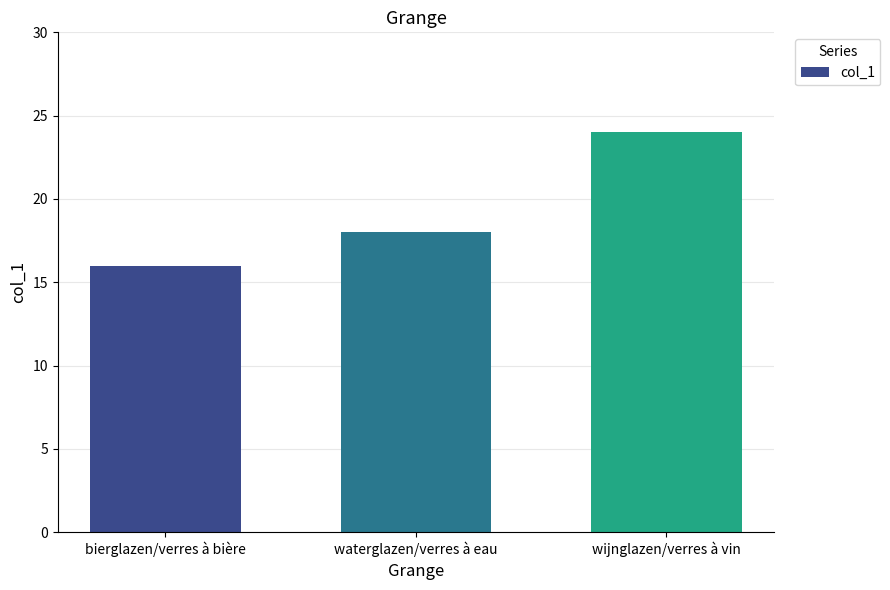

How many data points are less than 18?

1